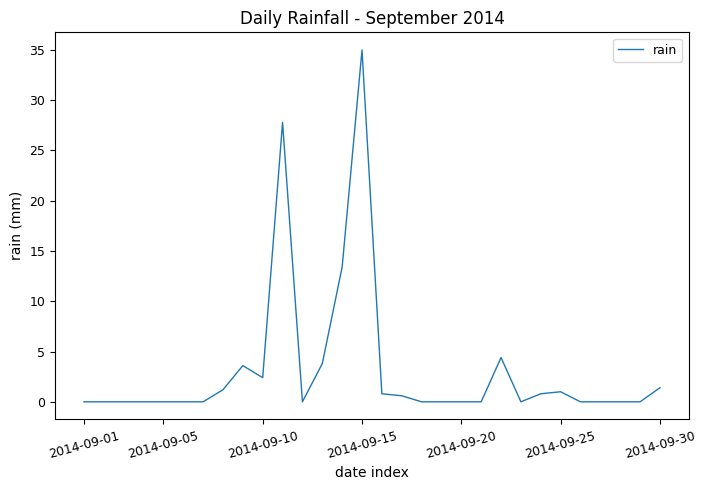

What is the greatest value displayed?

35.0